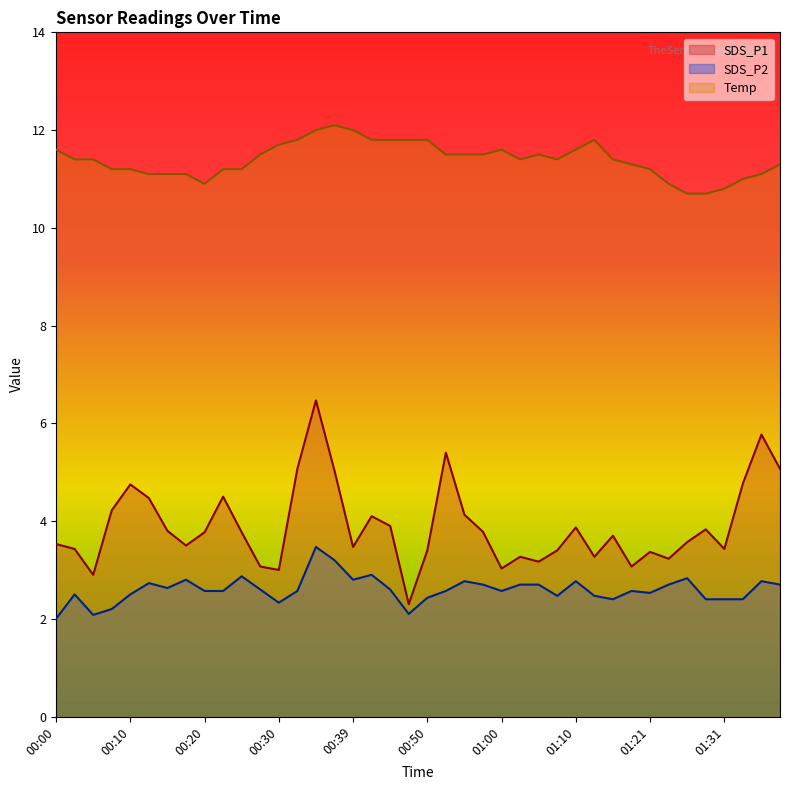

How many lines are shown in the chart?

3